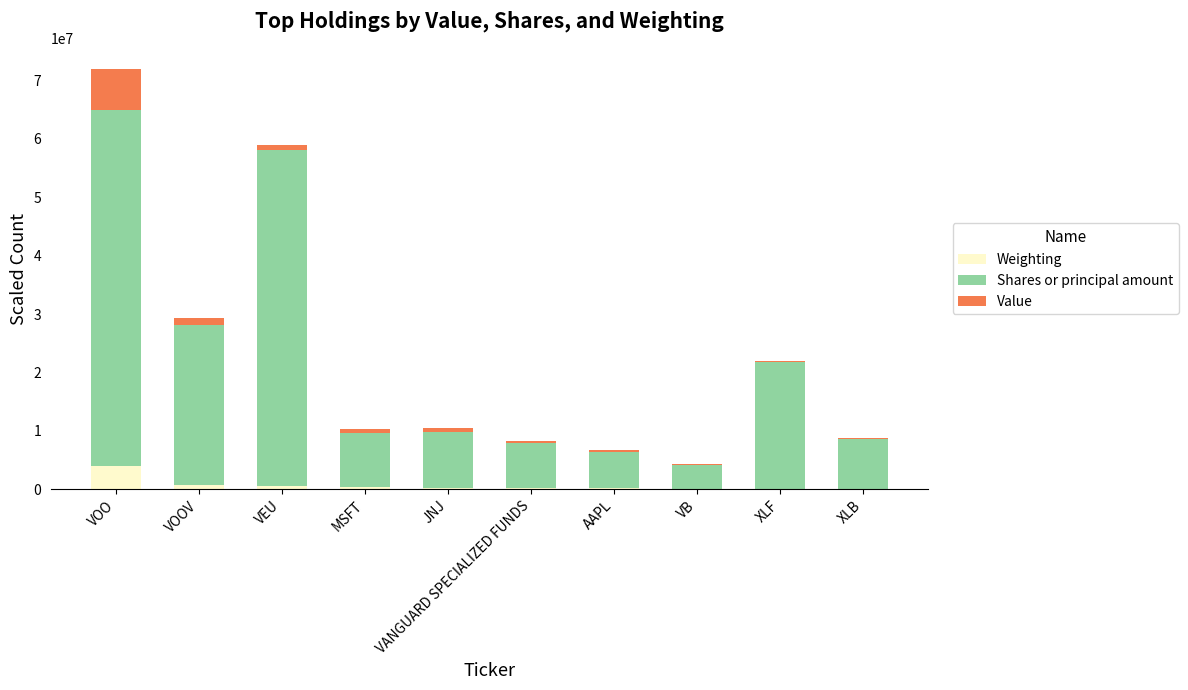

Which category has the highest value in the Weighting series?

VOO